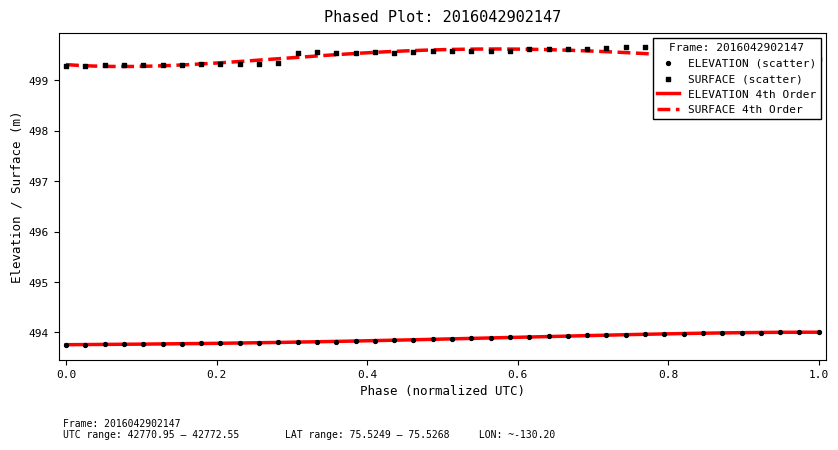

What is the minimum value for ELEVATION 4th Order?

493.8